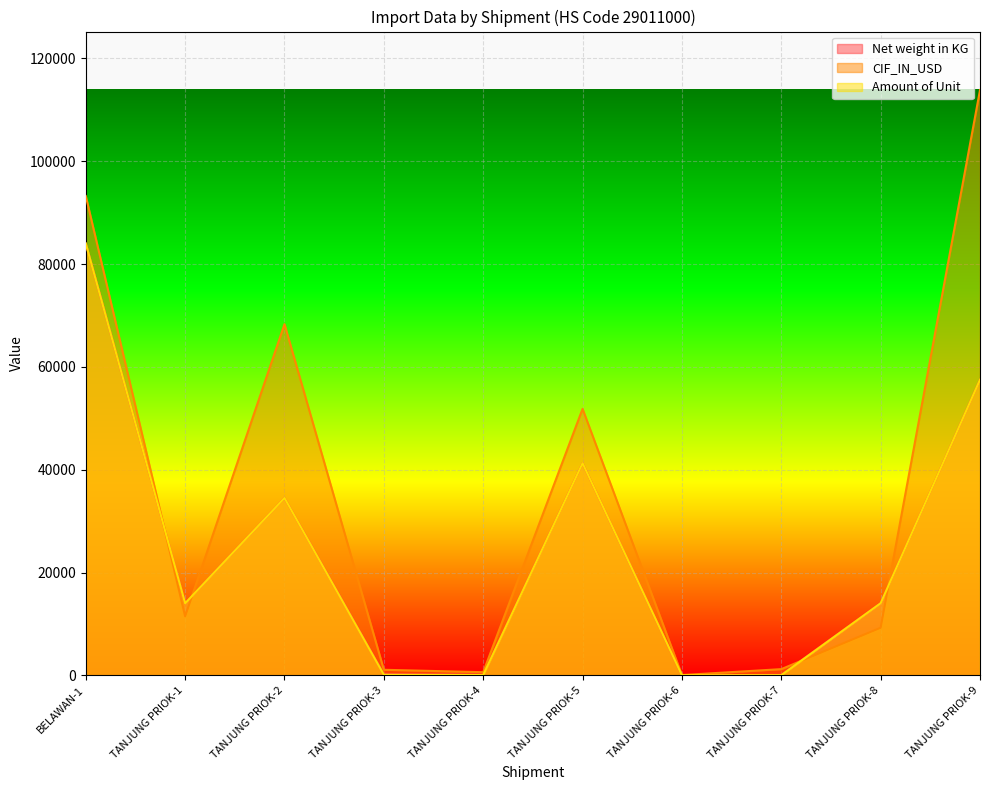

Reading left to right, transcribe all the data shown in this chart.

Net weight in KG: 84000.0	14010.0	34500.0	236.4	133.4	41270.0	4.4	102.5	14030.0	57500.0
CIF_IN_USD: 93240.0	11488.2	68310.0	1079.3	609.0	51835.1	51.5	1204.2	9259.8	113850.0
Amount of Unit: 84000.0	14010.0	34500.0	109.2	55.4	41270.0	1.0	30.0	14030.0	57500.0